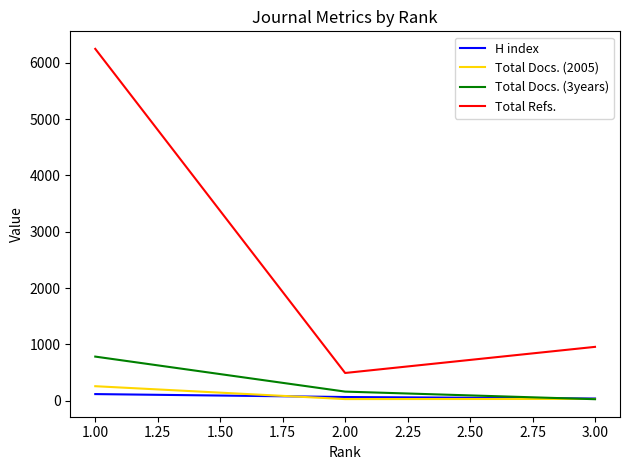

Which series has the largest total across all categories?

Total Refs.